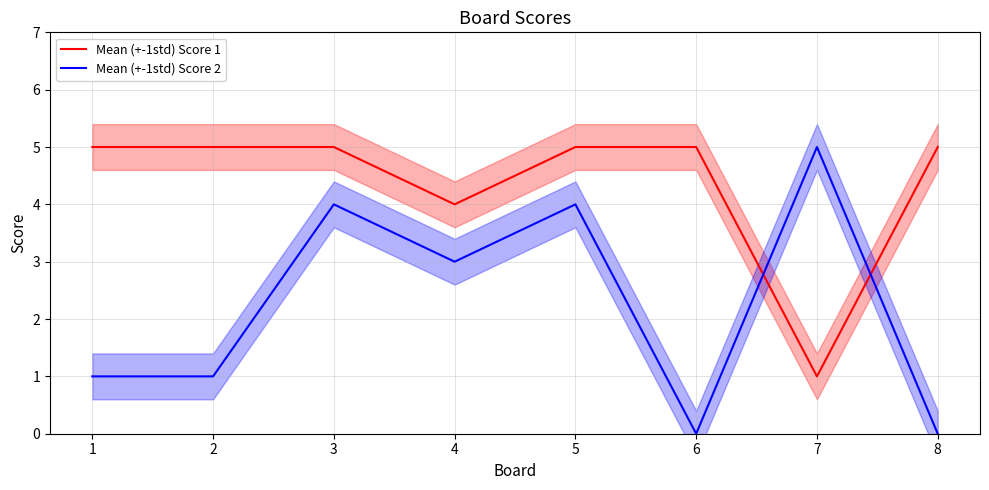

What is the approximate value of Mean (+-1std) Score 2 at 5?

4